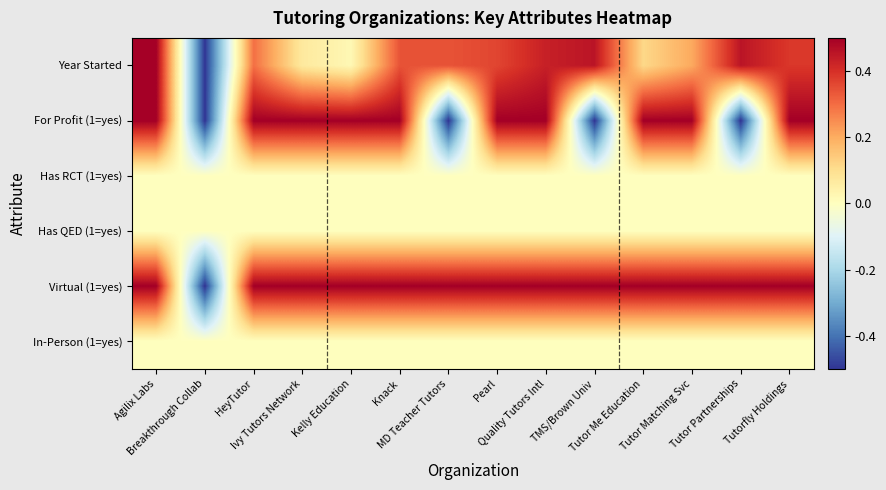

Between HeyTutor and Pearl, which series saw the biggest shift?

Year Started